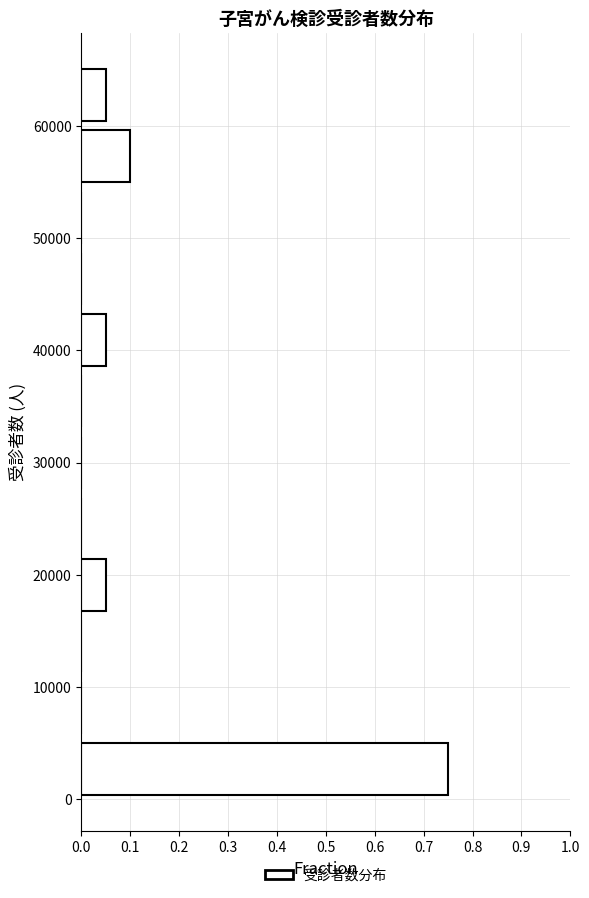

How long is the bar that spans 0 to 5000 on the y-axis? Neither the bar edges nor the lengths are printed on the chart, so give them approximately, as read against the axes.

0.75